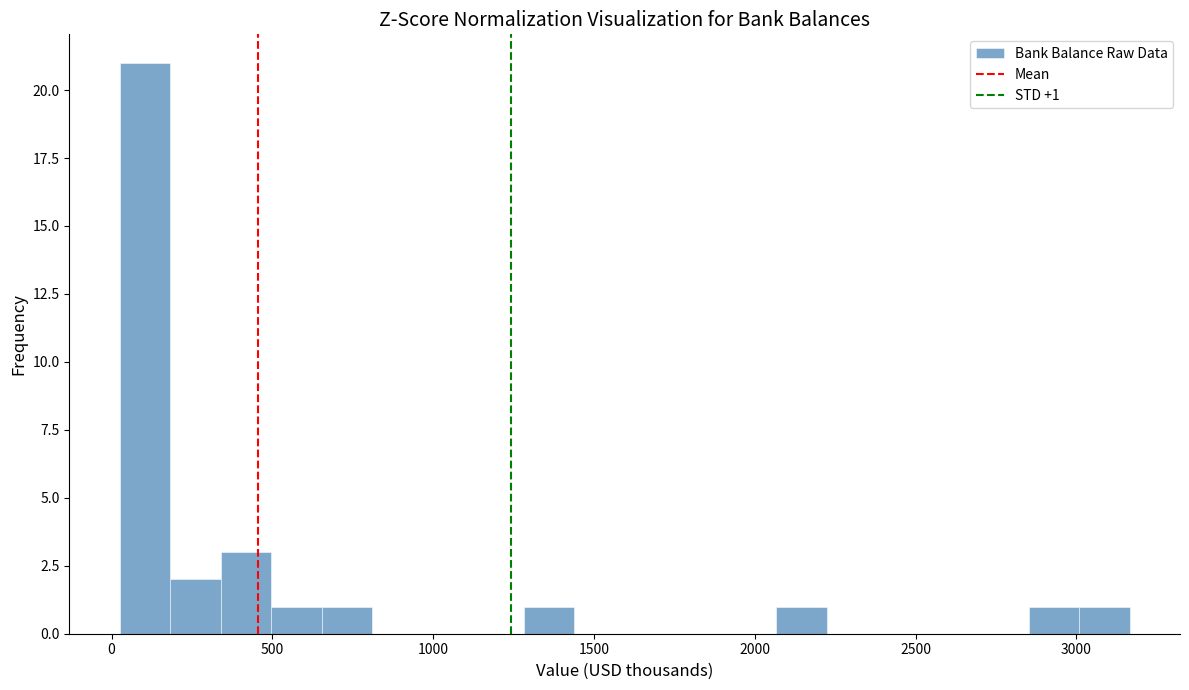

Around what value on the x-axis is the tallest bar? Give the approximate position of its centre, as read against the axis.

100